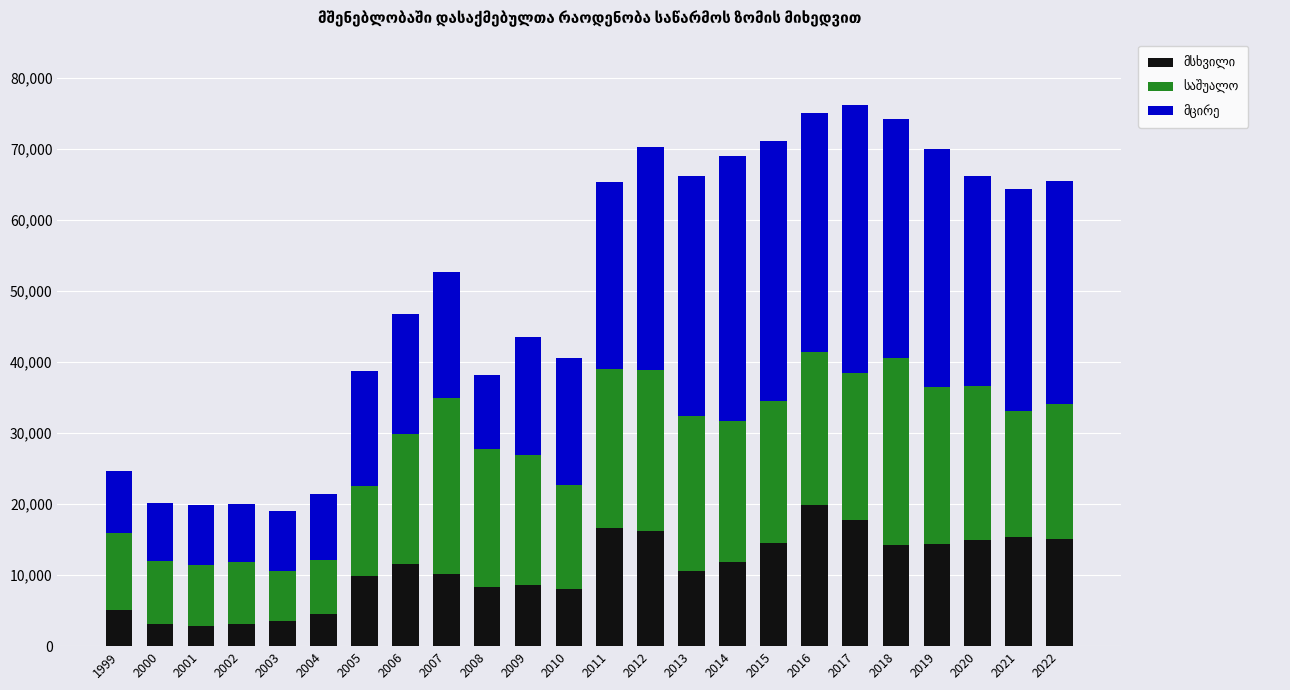

What is the total value across all series at 1999?

24618